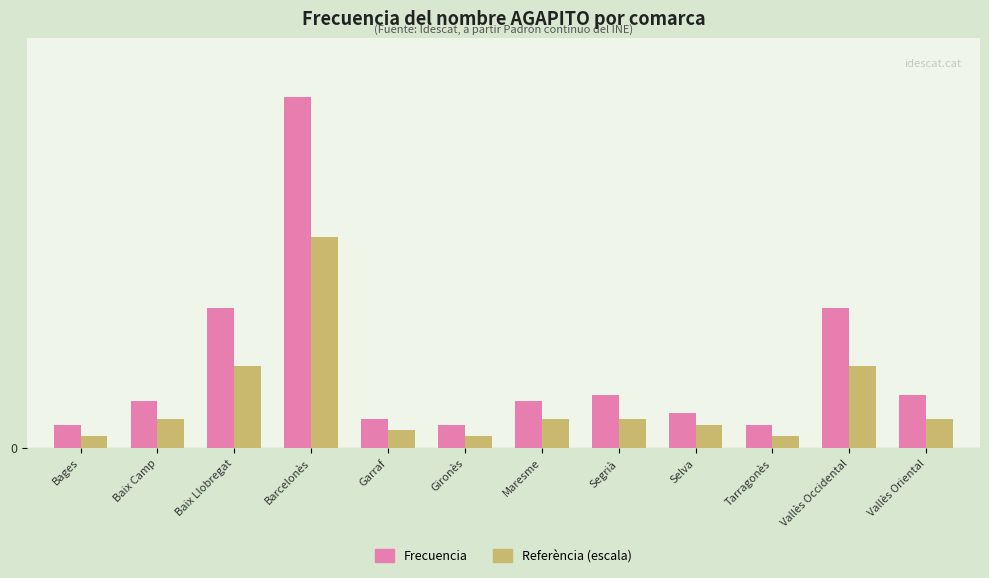

What position from the right is Gironès?

7